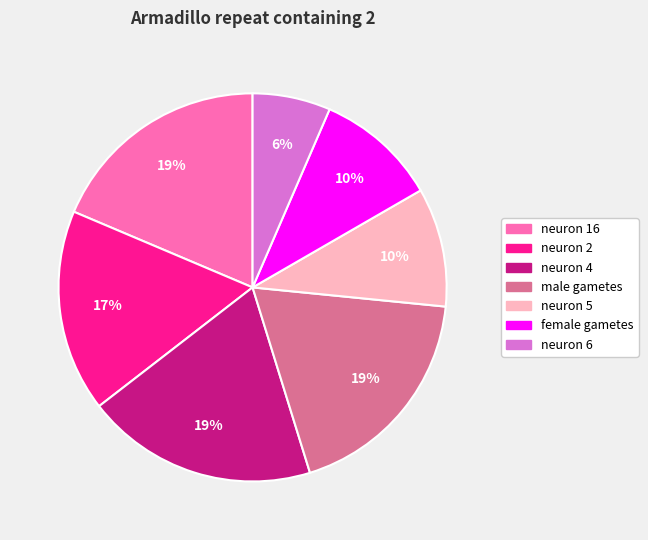

What is the smallest slice in the pie chart?

neuron 6